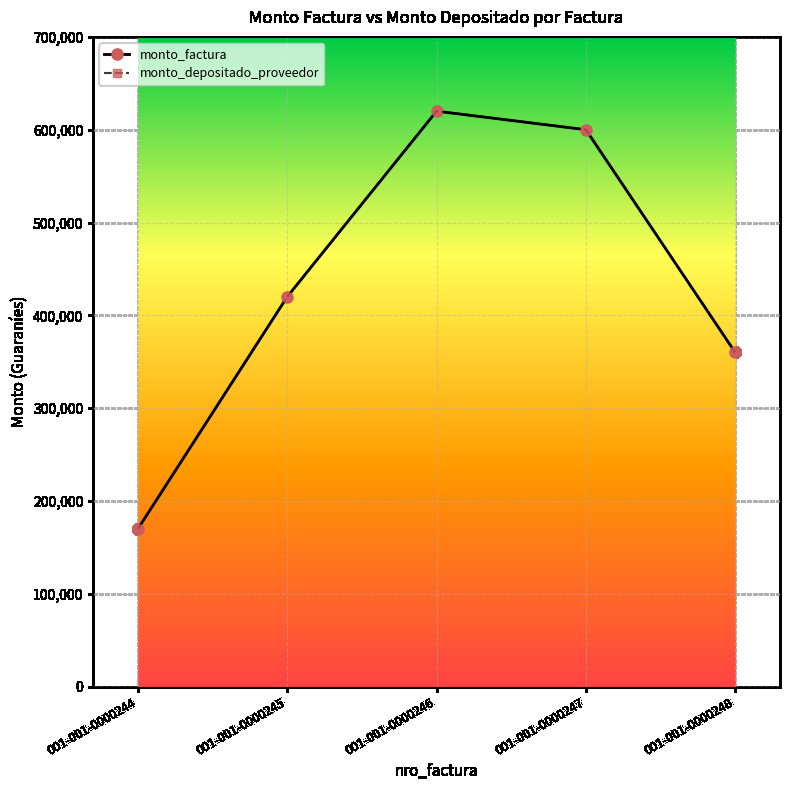

True or false: monto_factura has more than 0 points higher than both neighbors.

True